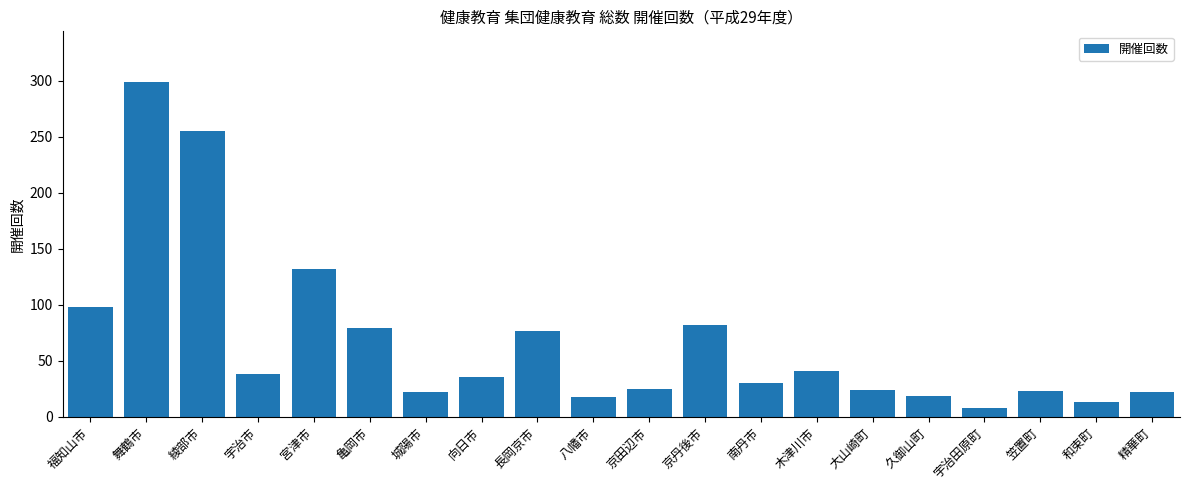

Where does the data first go above 36?

福知山市